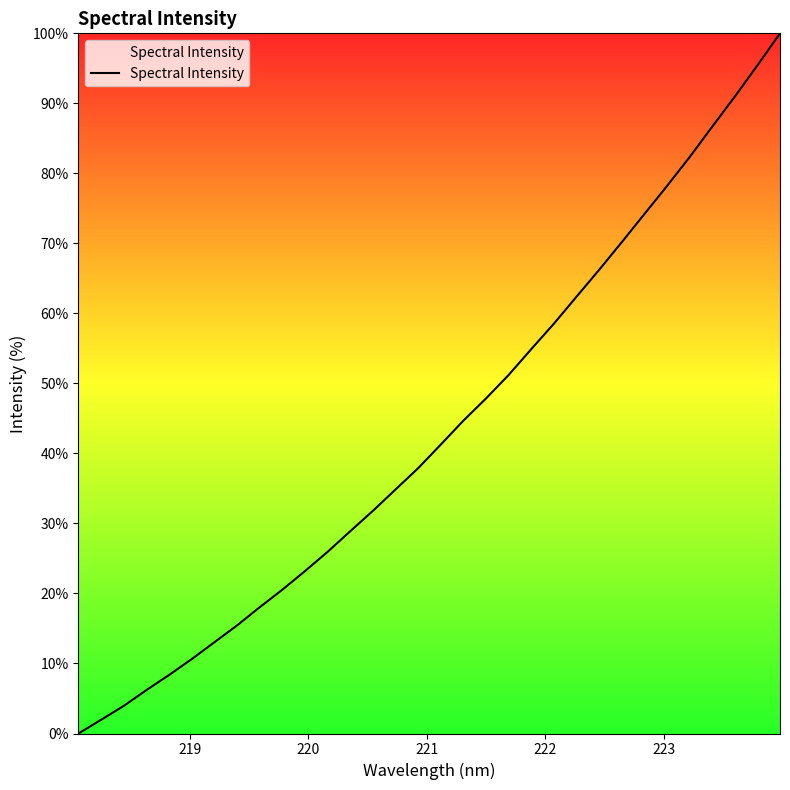

What is the difference between the maximum and minimum values?

100.0